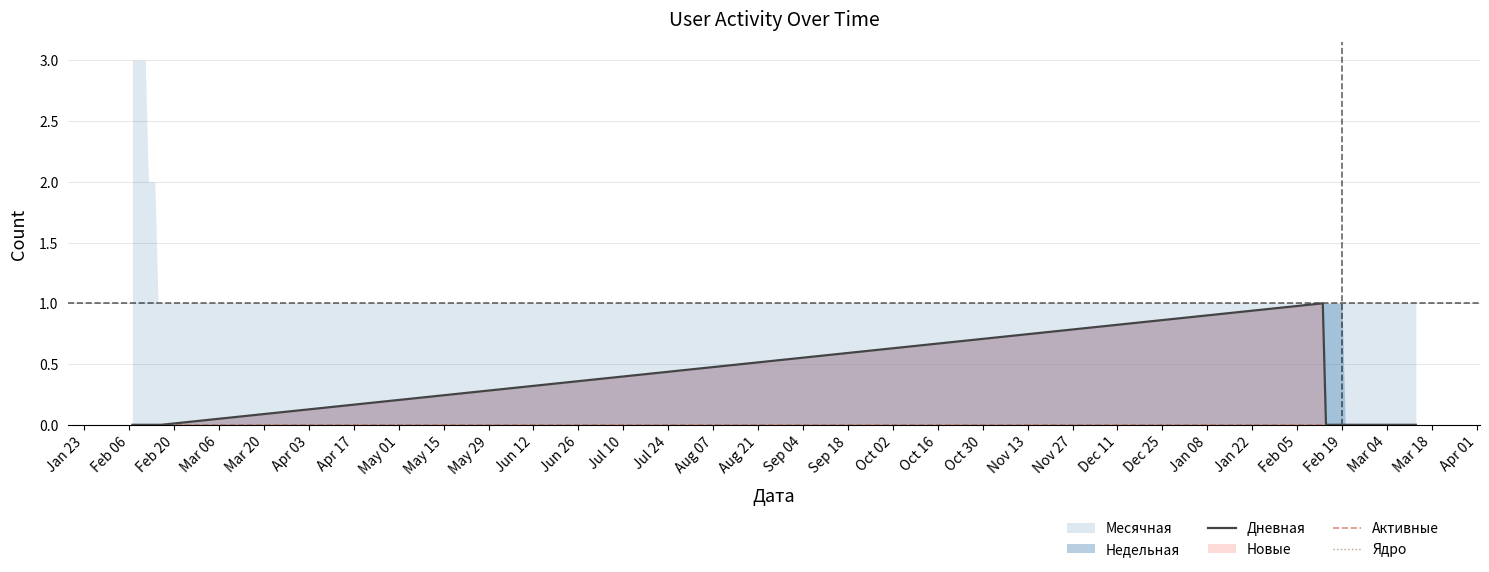

True or false: Ядро and Активные cross at least once.

False